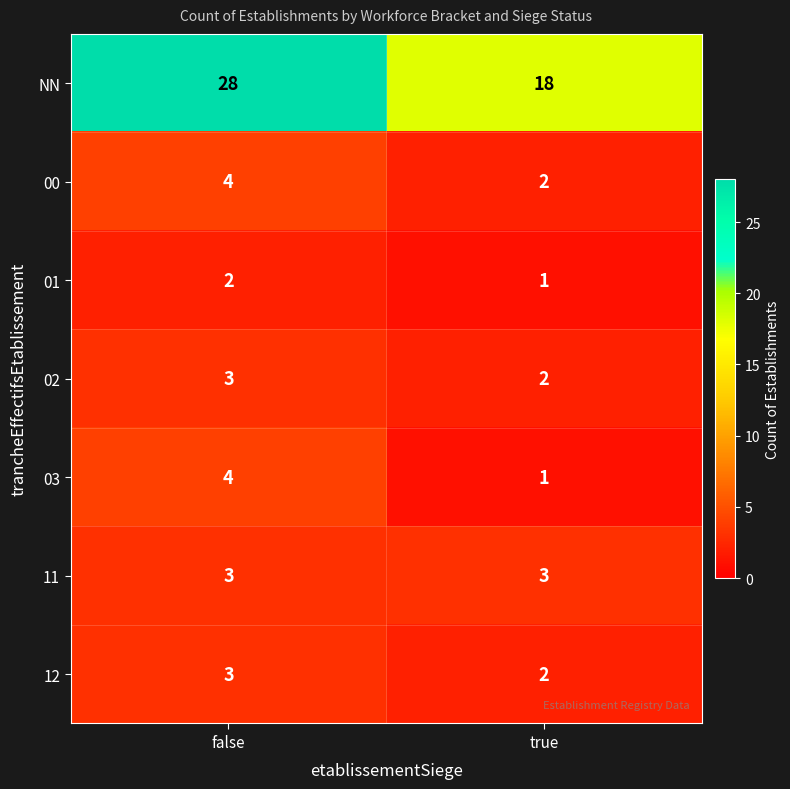

Which label corresponds to the largest value in the chart?

false